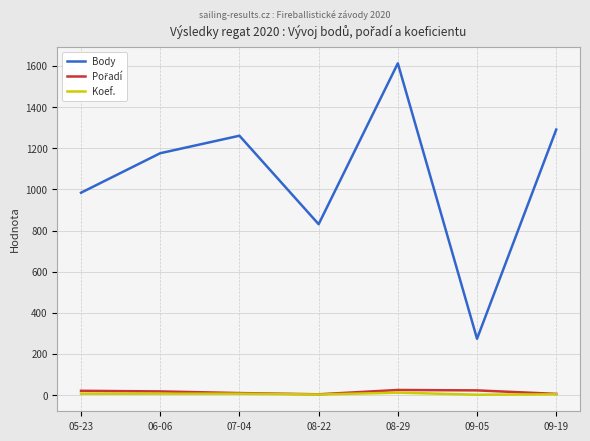

Is the value of Body at 05-23 greater than the value of Koef. at 09-19?

Yes